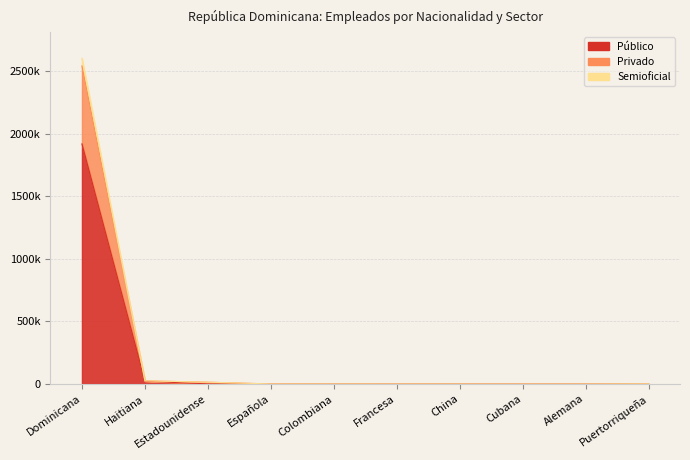

What is the sum of the Semioficial values at Francesa and Haitiana?

25793